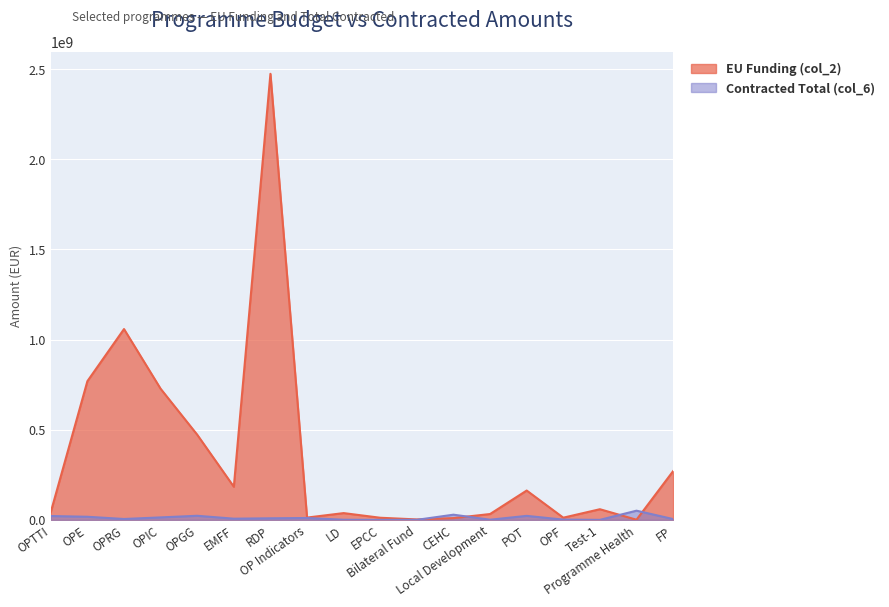

True or false: Contracted Total (col_6) has a value of 4661779.9 at FP.

True